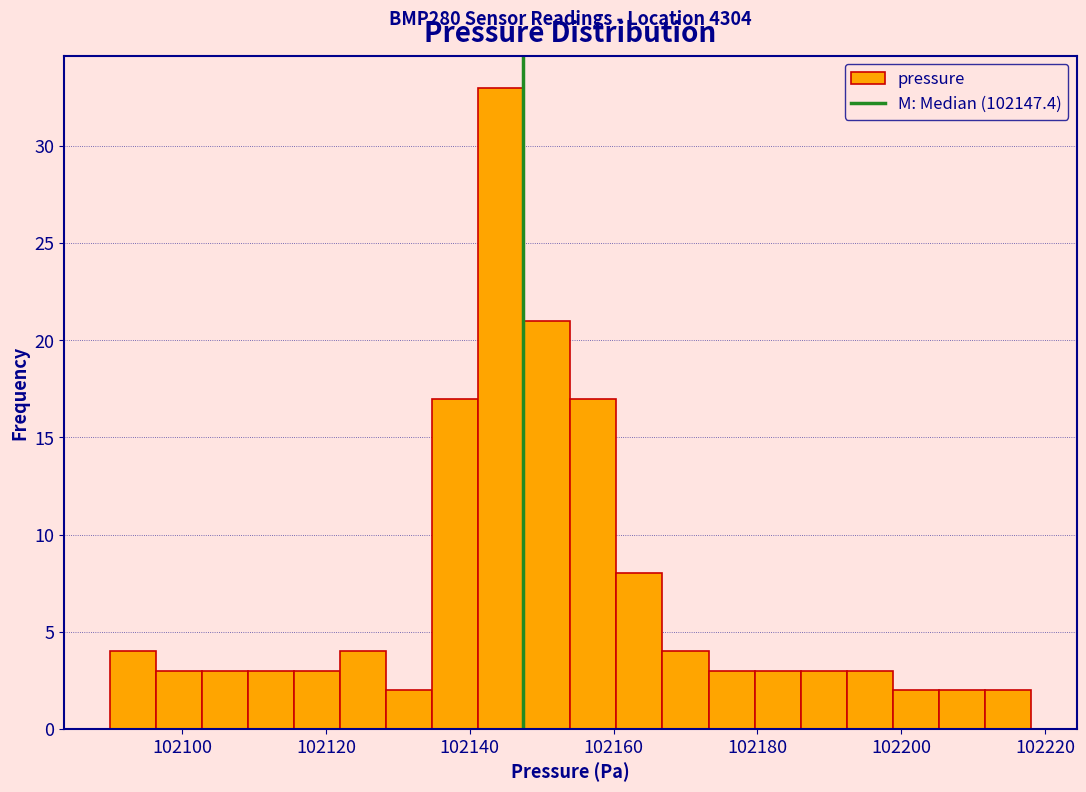

Read against the x-axis, roughly where is the centre of the tallest bar?

102144